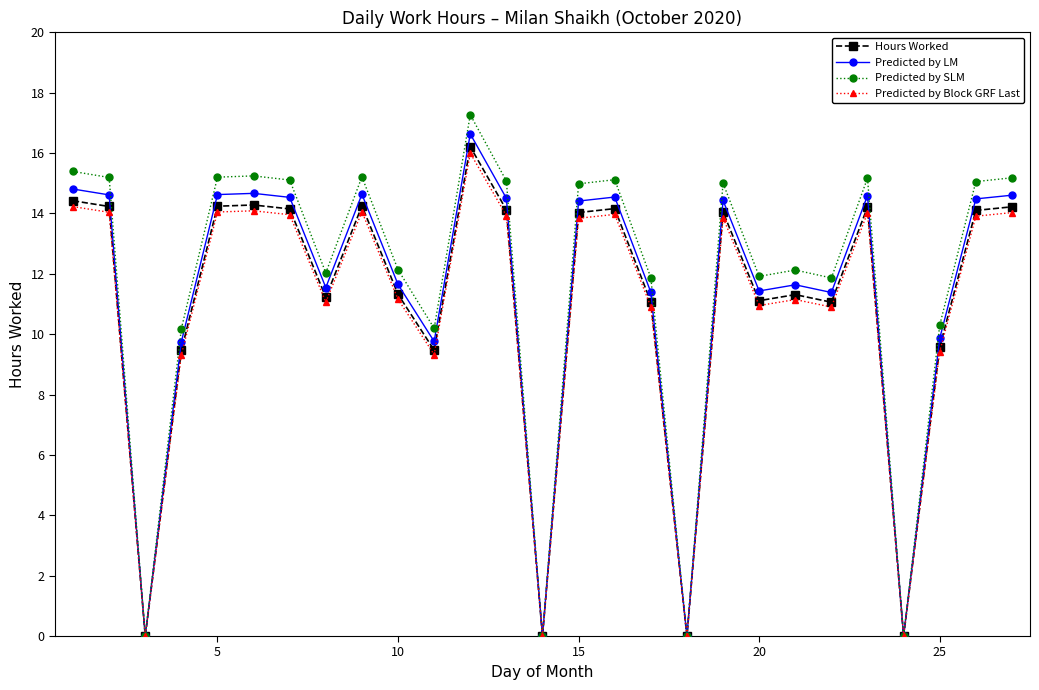

At how many categories does at least one series exceed 9?

23